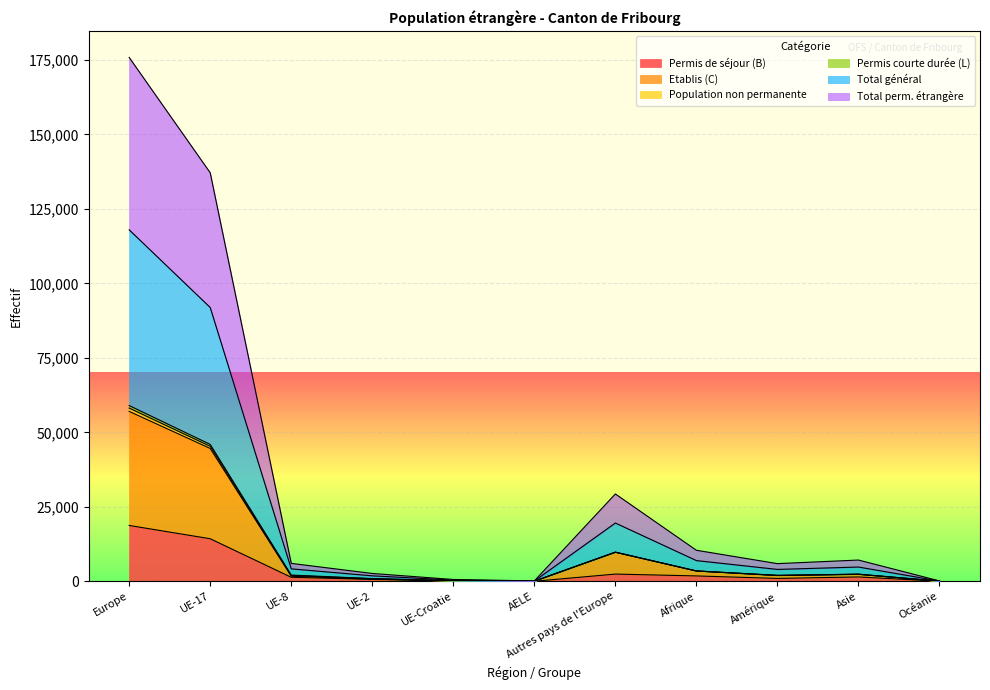

What is the highest value of the Permis de séjour (B) series?

18740